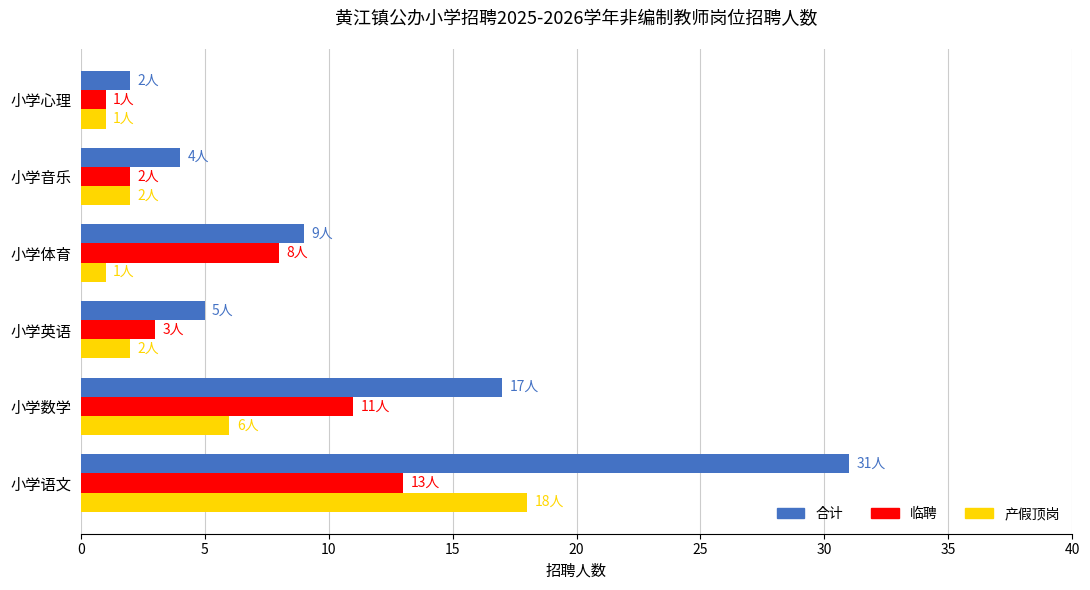

Is the value of 合计 at 小学心理 greater than the value of 产假顶岗 at 小学体育?

Yes